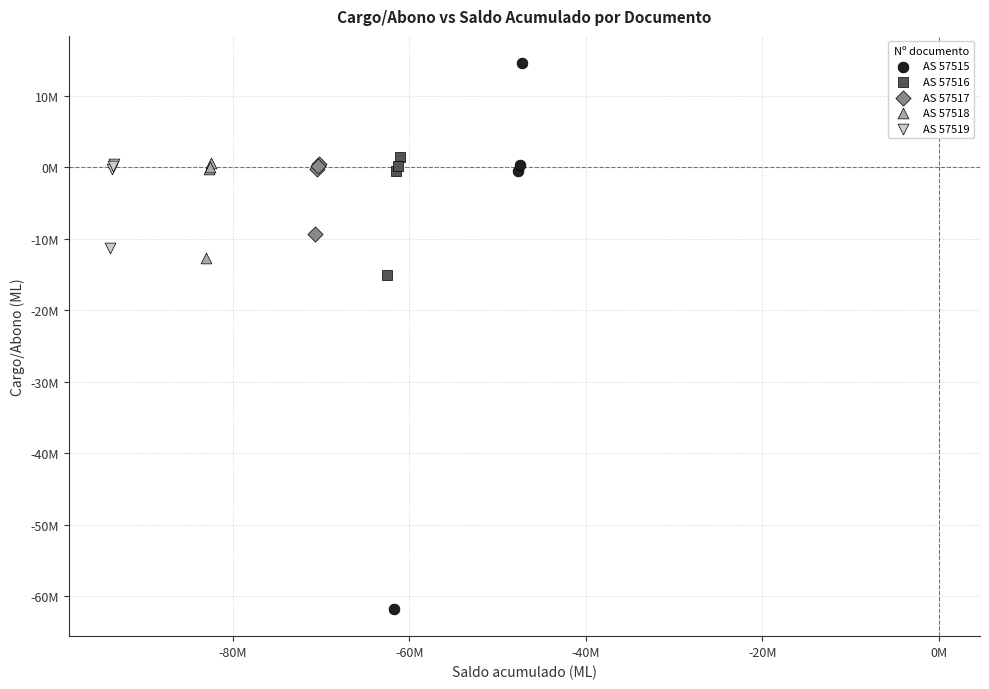

What are all the series names shown in the legend?

AS 57515, AS 57516, AS 57517, AS 57518, AS 57519